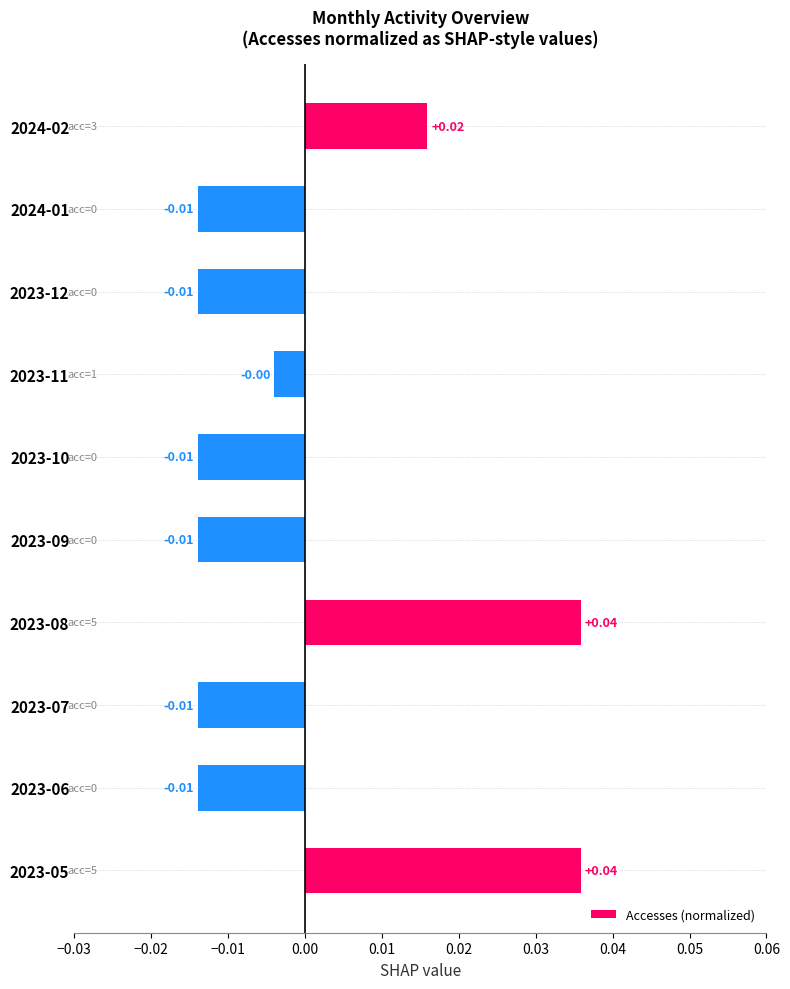

Which has a higher value, 2023-05 or 2023-10?

2023-05